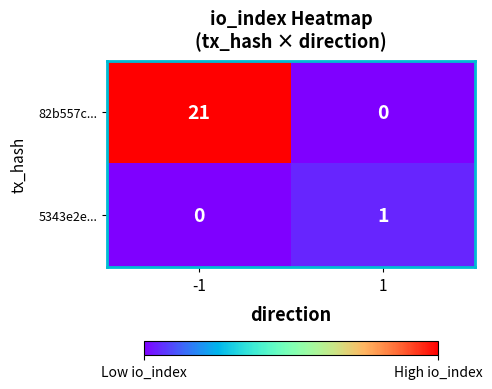

How many series are shown in this chart?

2